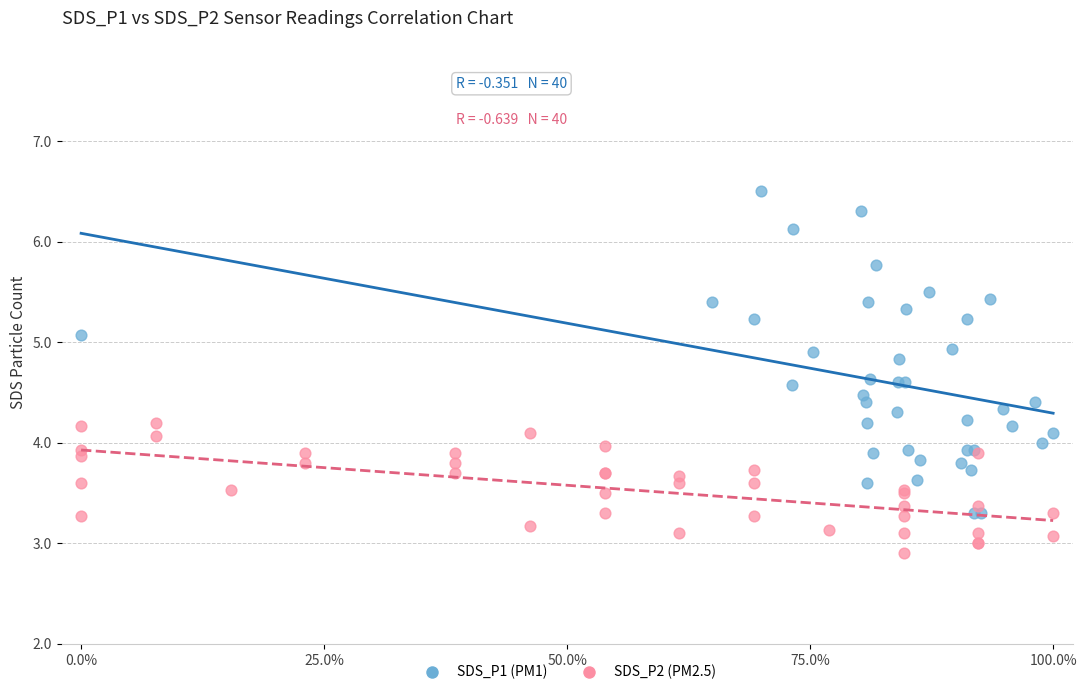

Which series has the largest Y range (max minus min)?

SDS_P1 (PM1)